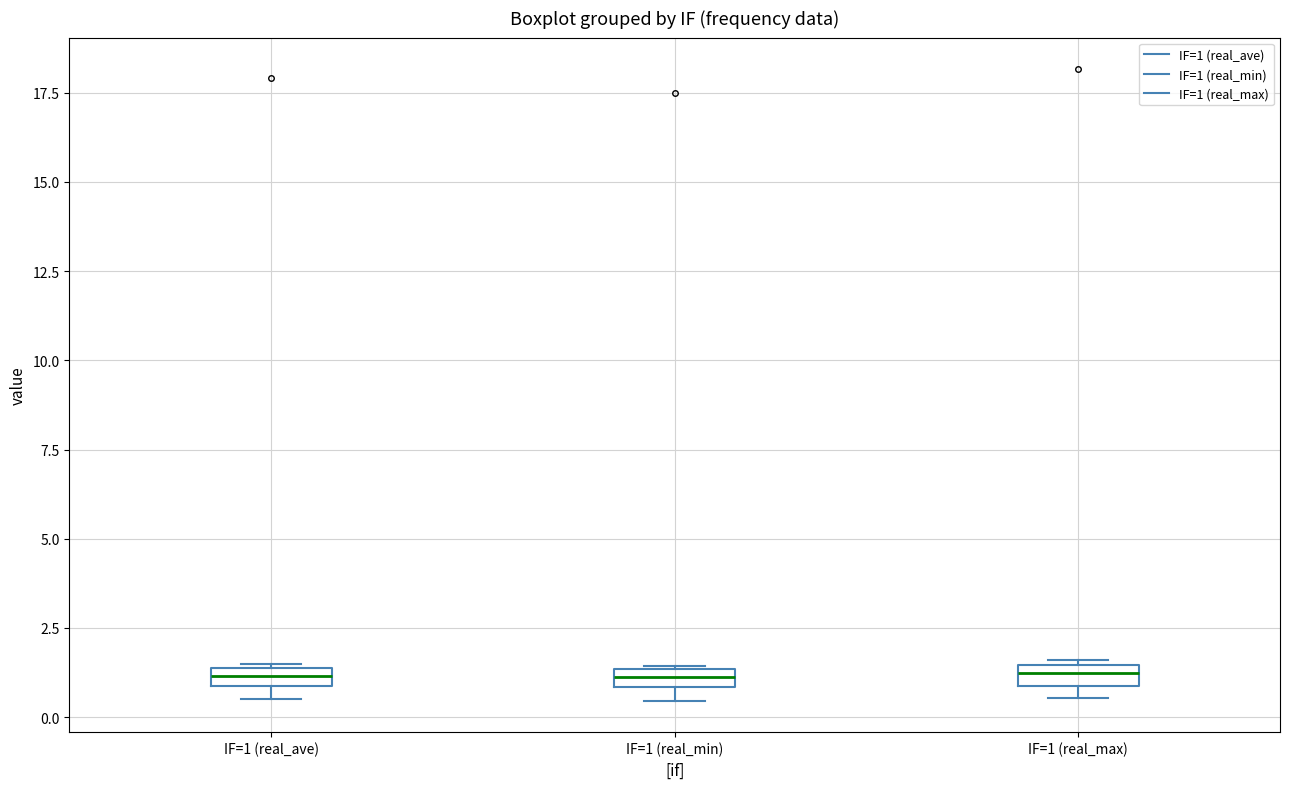

Where is the upper edge of the box for IF=1 (real_ave) on the y-axis? The values are not printed on the chart, so give them approximately, as read against the axis.

1.5